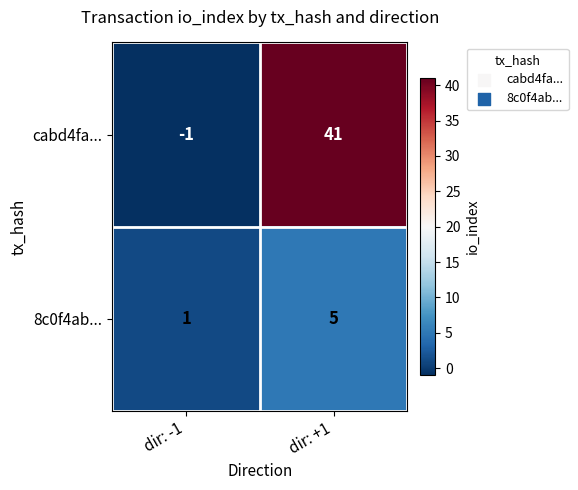

Which category has the highest value in the cabd4fa... series?

dir: +1